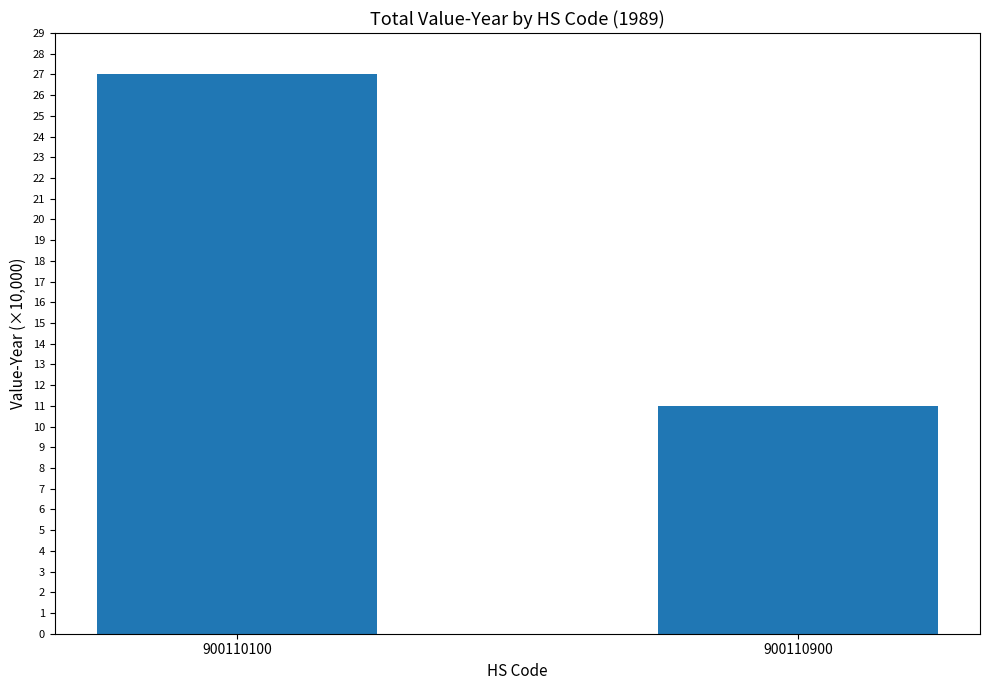

Rank the categories by value from highest to lowest.

900110100, 900110900